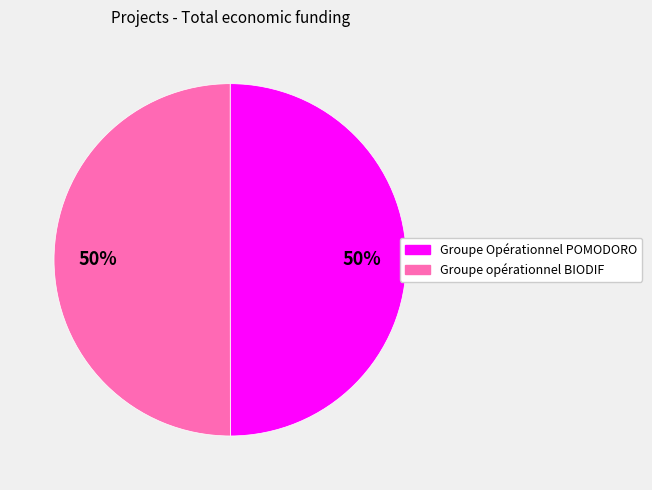

Do Groupe opérationnel BIODIF and Groupe Opérationnel POMODORO together represent more than half of the pie?

Yes